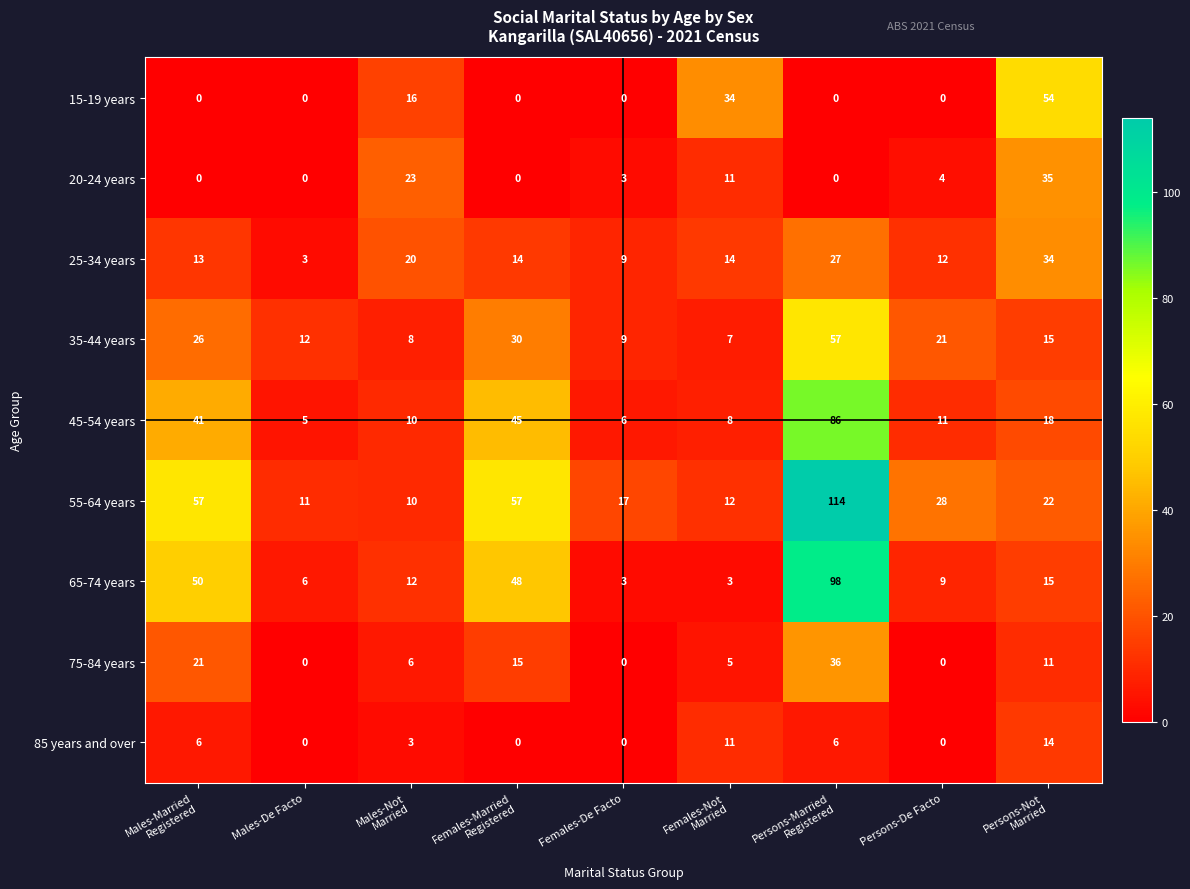

What is the sum of all 85 years and over values?

40